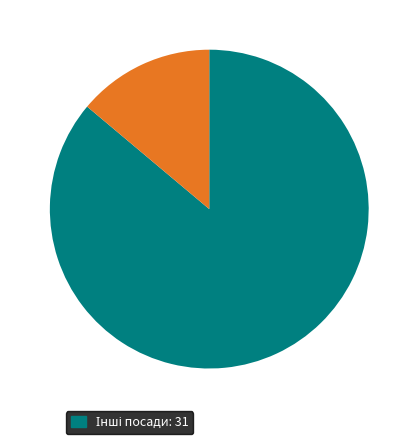

Is there a majority slice in this chart?

Yes